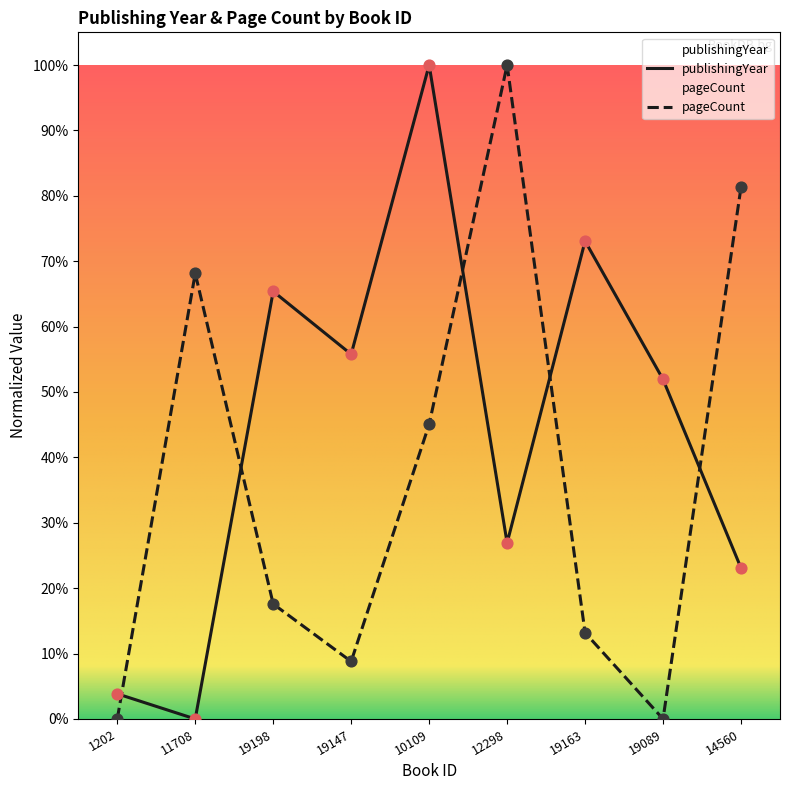

Is the value of pageCount at 14560 greater than the value of publishingYear at 19089?

Yes